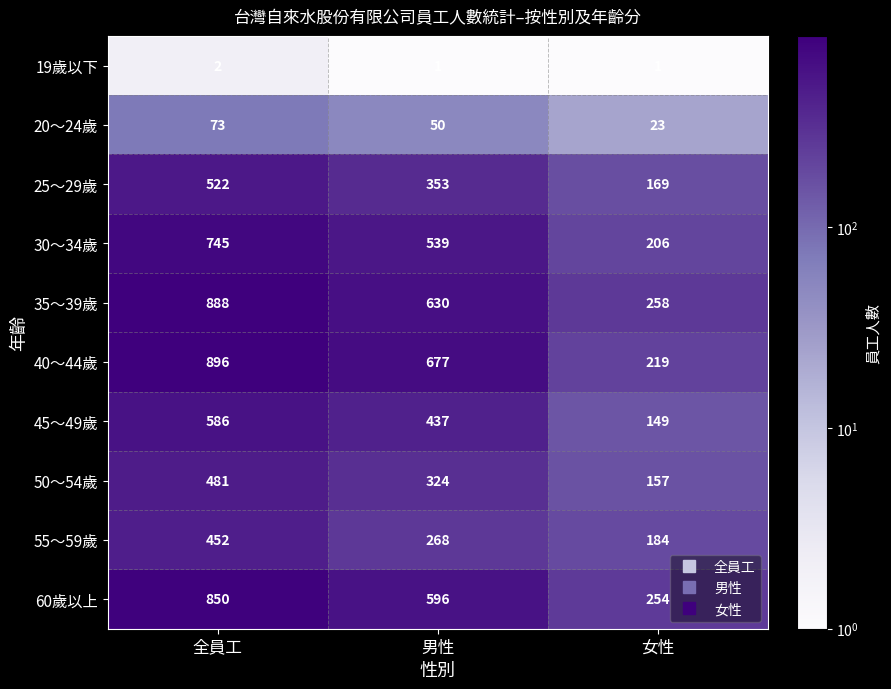

At which category is the sum across all series the highest?

全員工